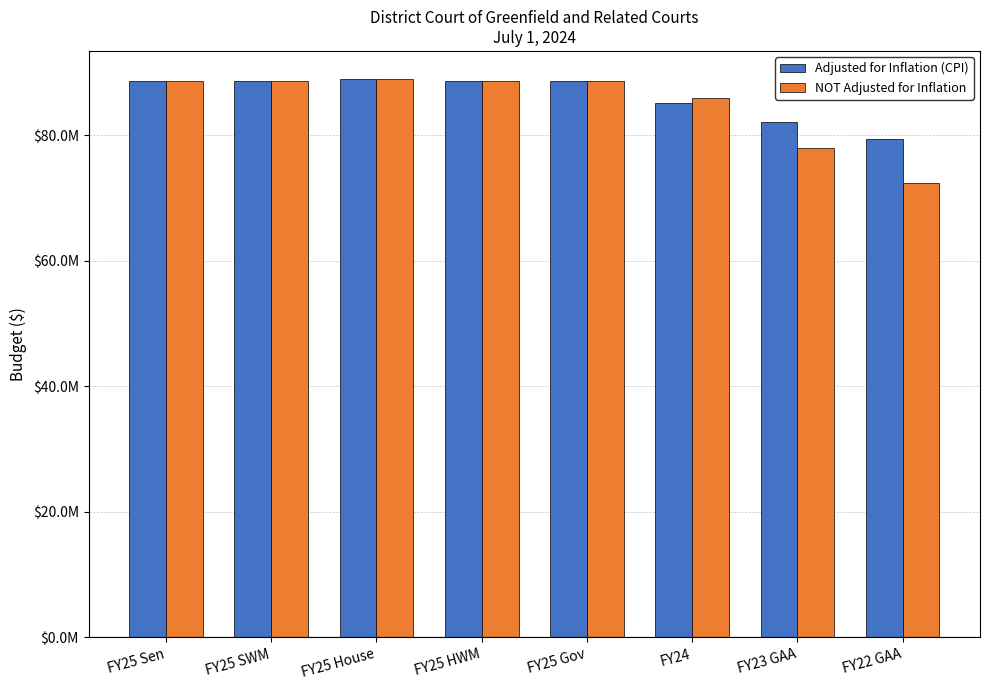

List the series in order of their peak value, highest first.

Adjusted for Inflation (CPI), NOT Adjusted for Inflation